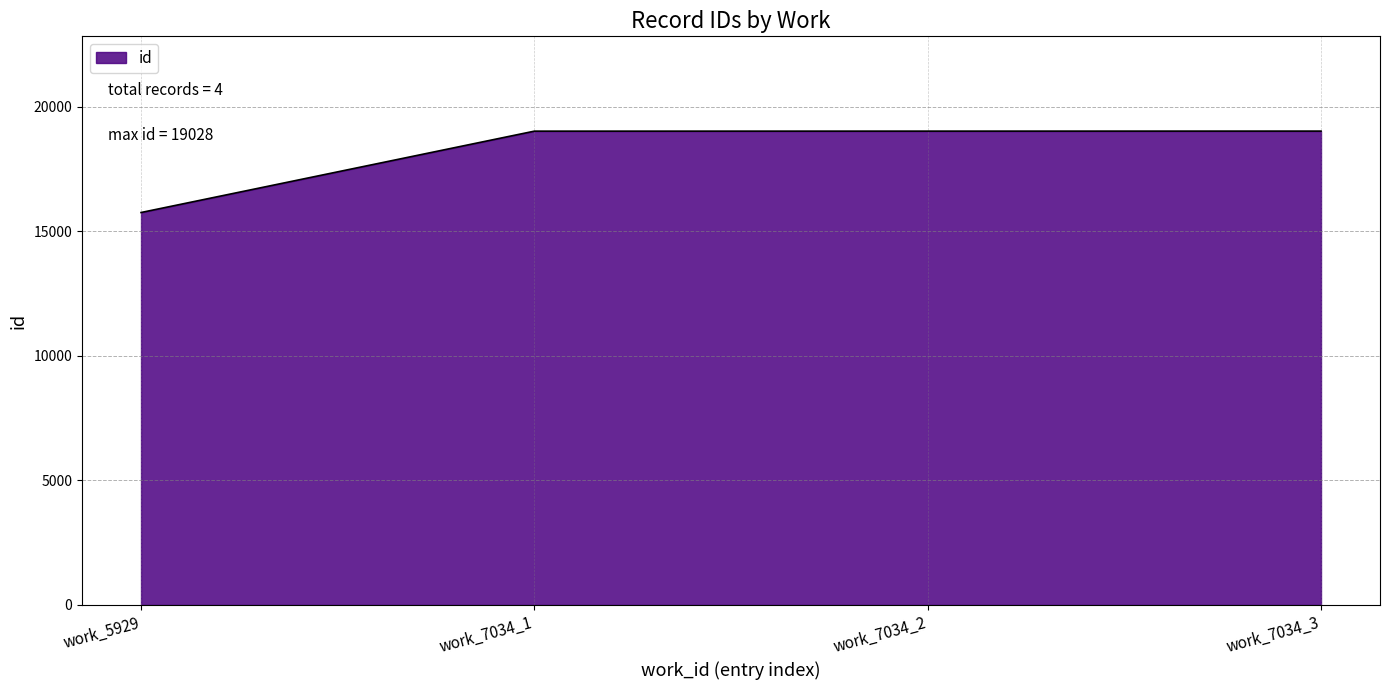

True or false: there are more than 2 points higher than both neighbors.

False